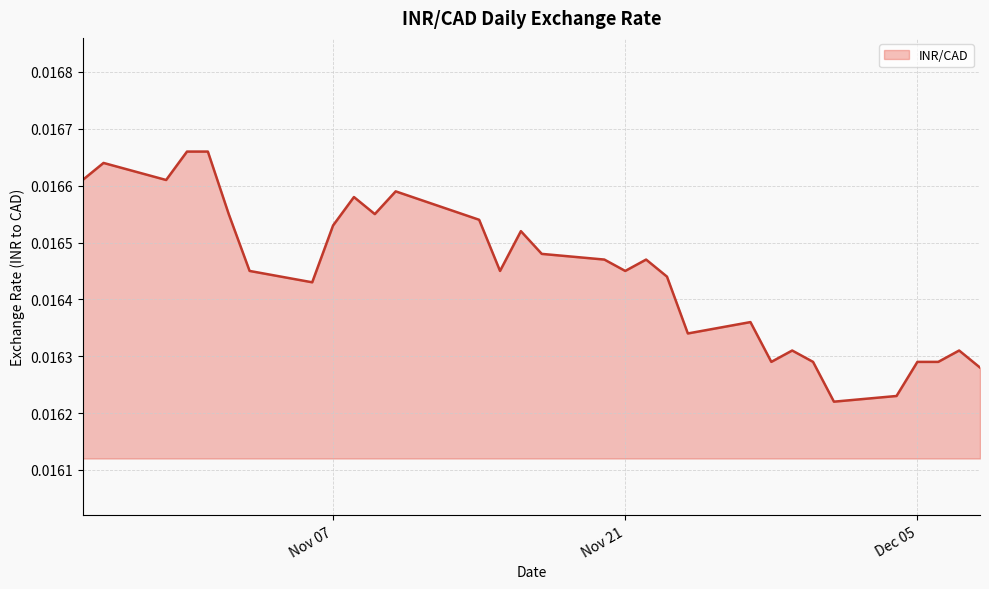

True or false: there are more than 0 points higher than both neighbors.

True